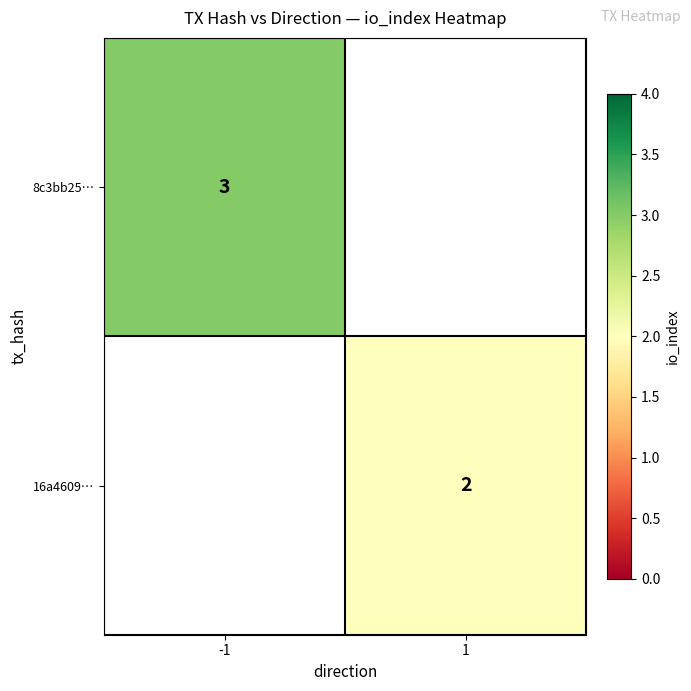

The value of 8c3bb25… at -1 is 3. True or false?

True